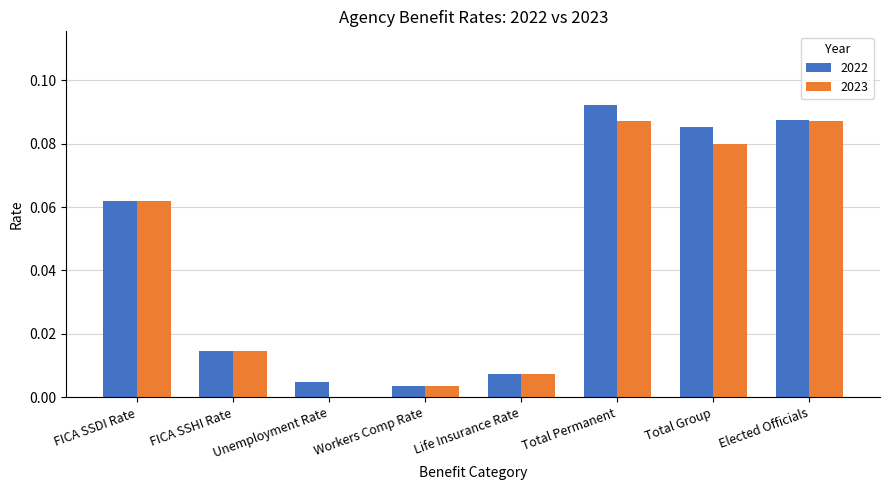

Are the bars grouped side by side (vs. stacked)?

Yes